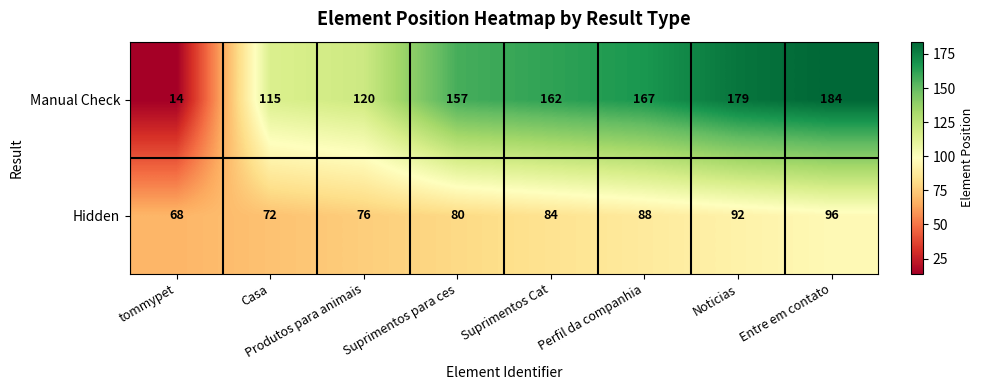

The Hidden series shows 20 at Perfil da companhia. True or false?

False